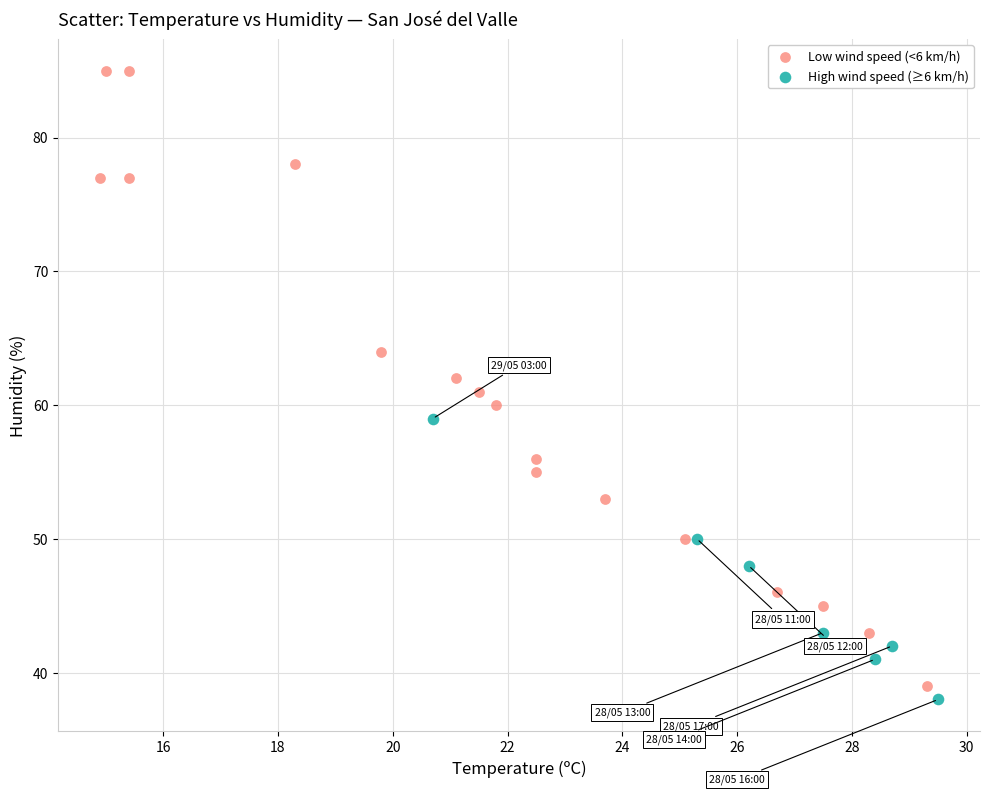

Which series contains the highest Y value?

Low wind speed (<6 km/h)